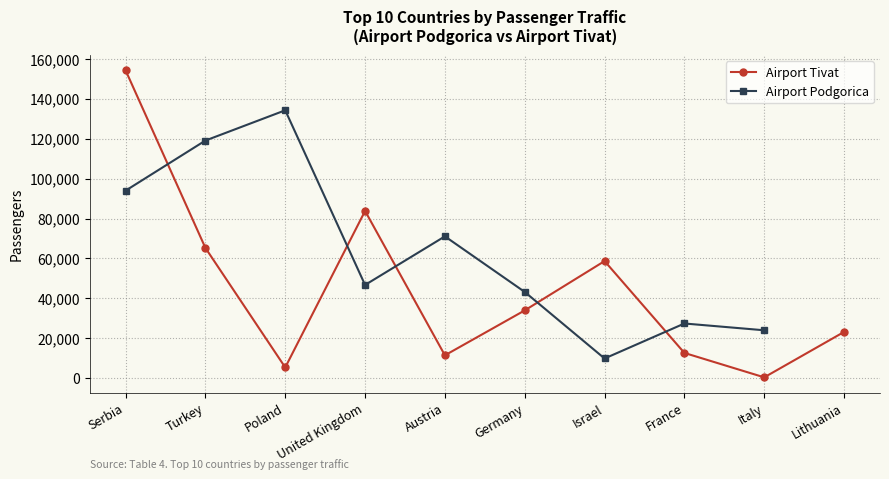

Is it true that Airport Podgorica equals 10067.7 at United Kingdom?

False